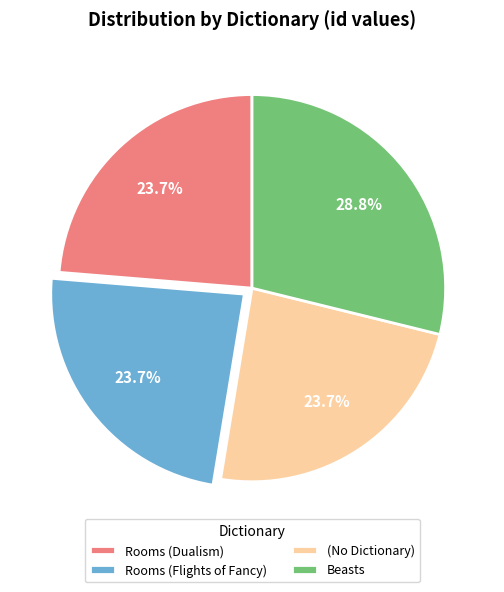

To the nearest percent, what is the difference between the largest and smallest slice percentages?

5%